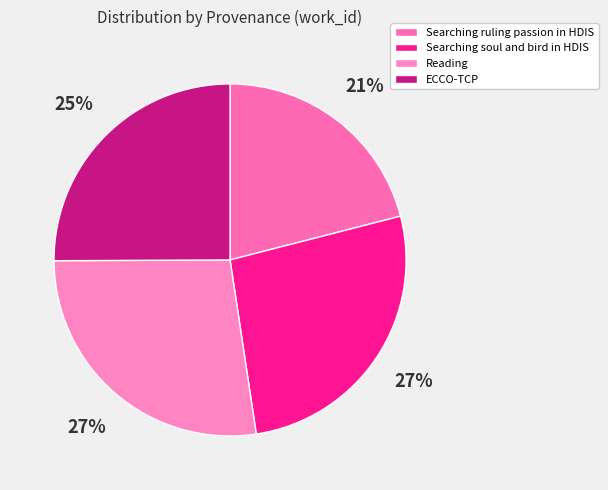

Rank the categories by value from lowest to highest.

Searching ruling passion in HDIS, ECCO-TCP, Searching soul and bird in HDIS, Reading